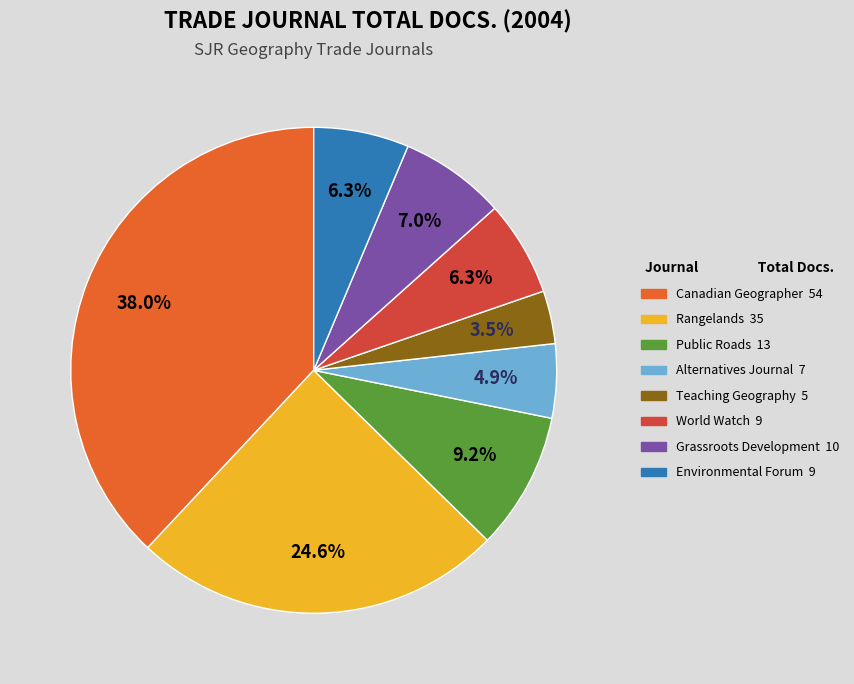

To the nearest percent, what percentage of the pie is Environmental Forum?

6%